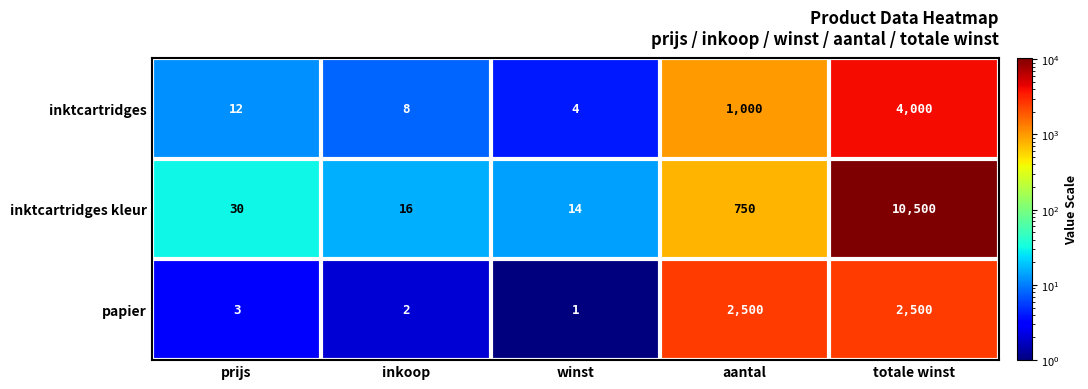

Is it true that papier equals 2500 at aantal?

True